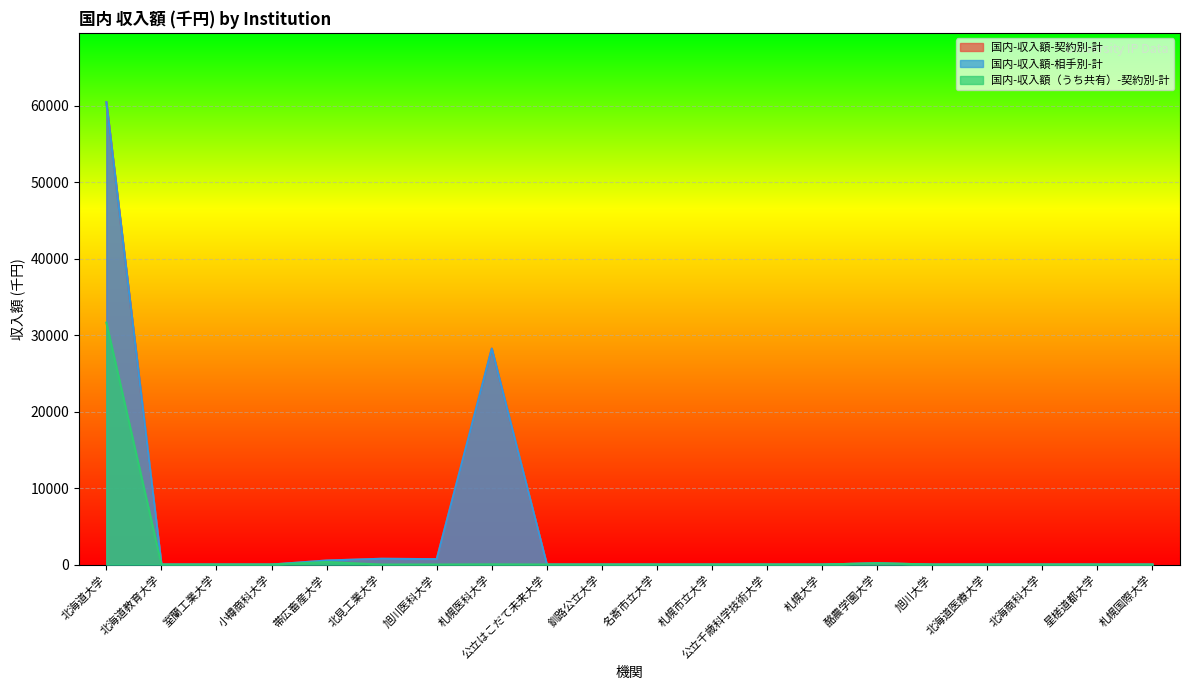

What is the difference between the second highest and second lowest values in the 国内-収入額-相手別-計 series?

28223